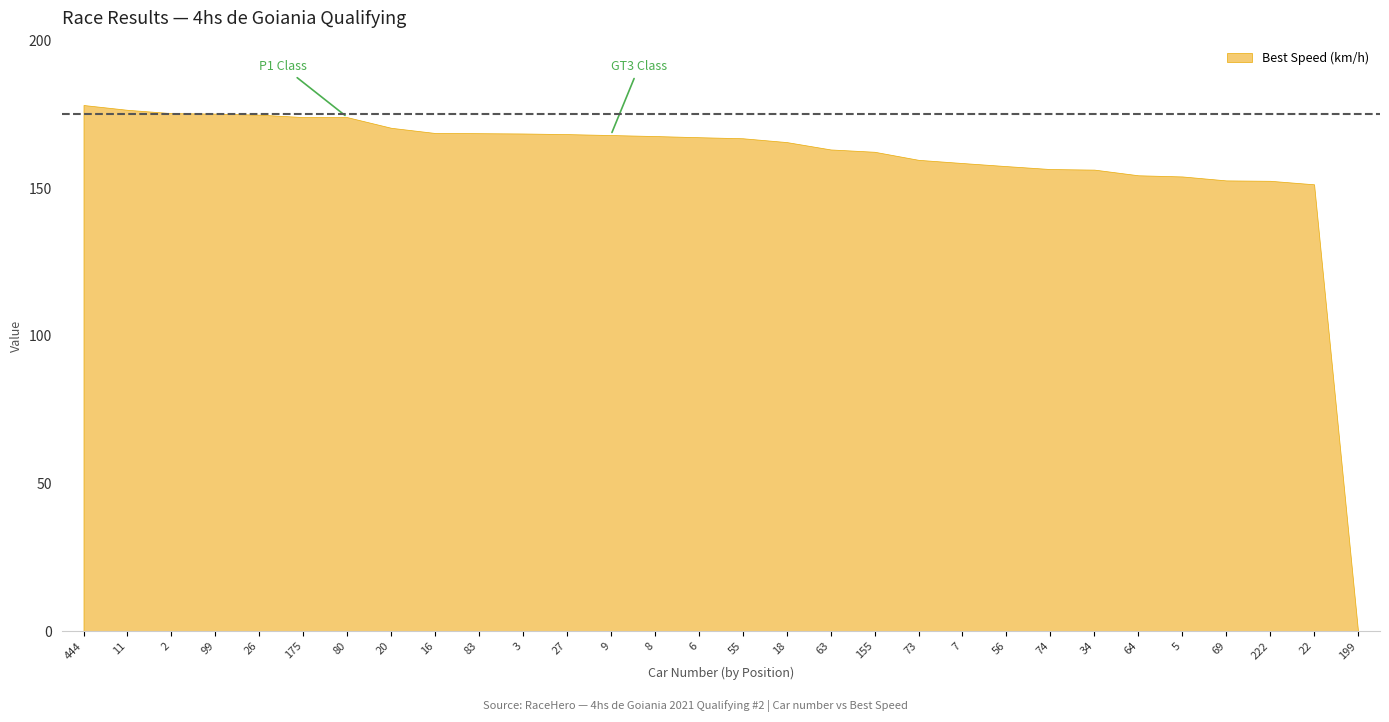

Is it true that the value at 8 is 272.3?

False